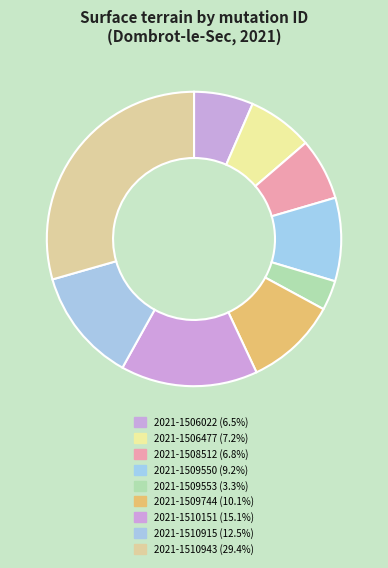

Which has a higher value, 2021-1509550 or 2021-1506022?

2021-1509550